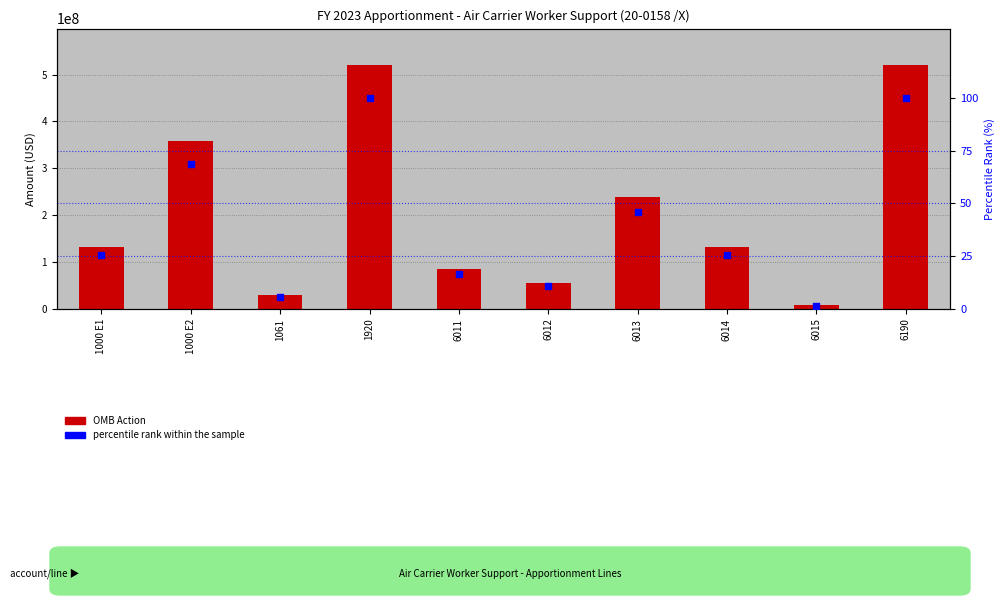

At how many categories does at least one series exceed 167721953?

4